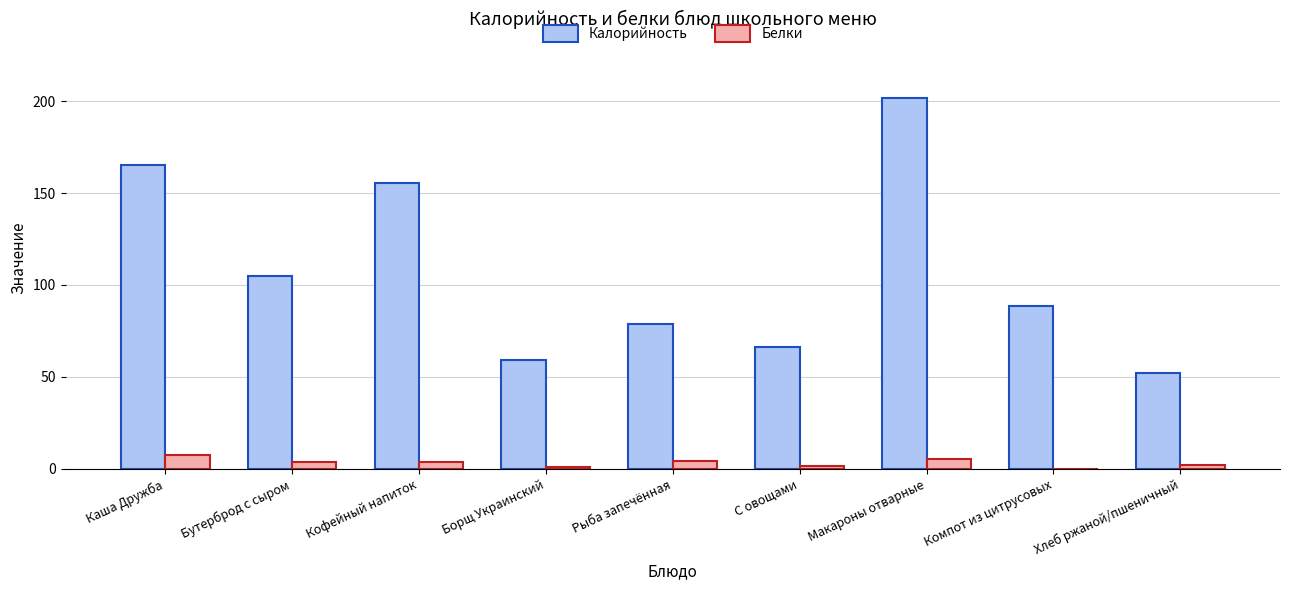

What is the greatest value displayed?

201.9